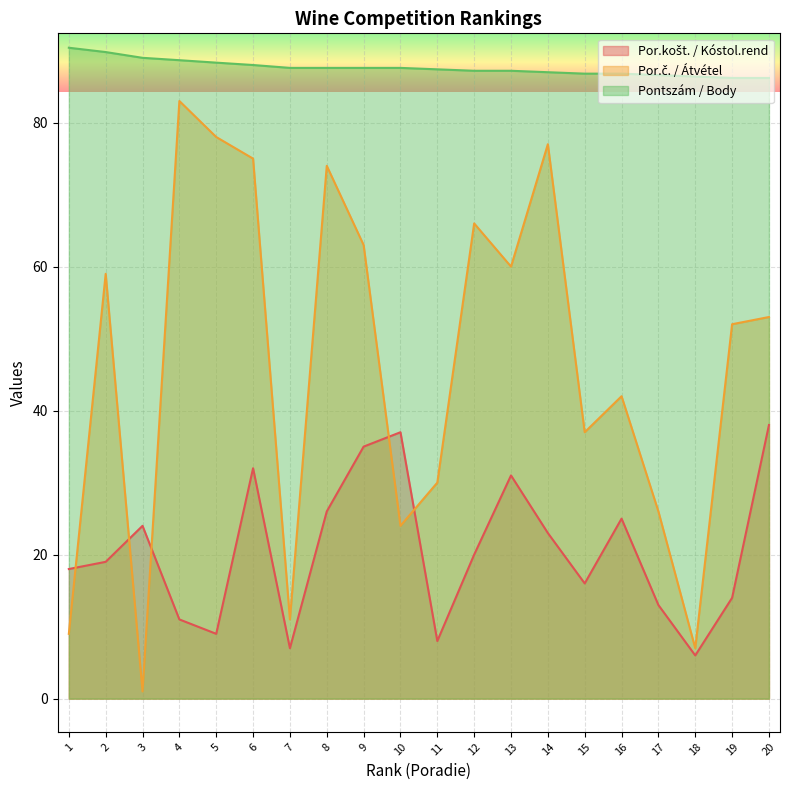

Count the number of categories in the chart.

20